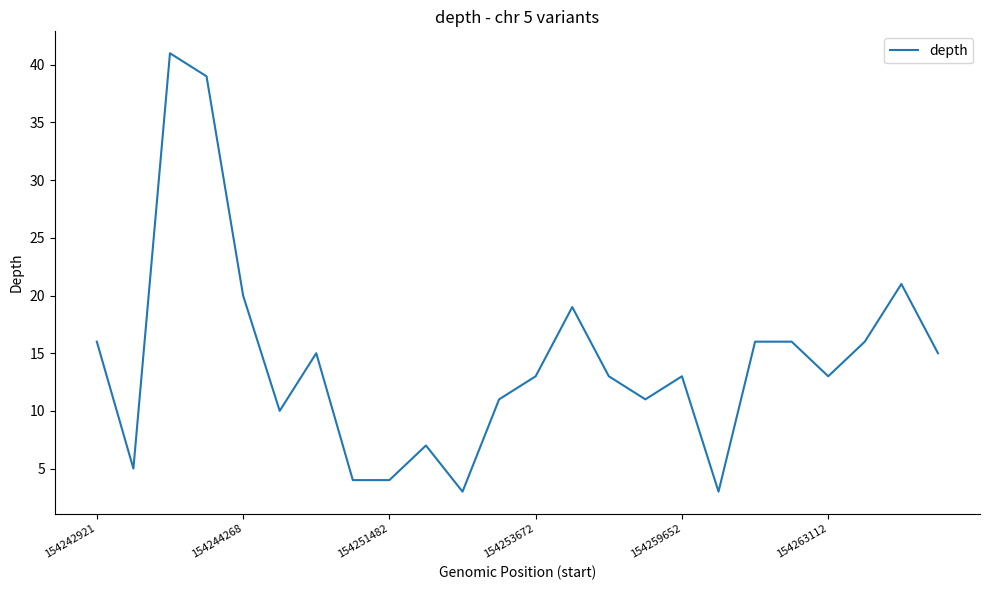

What is the maximum value shown in the chart?

41